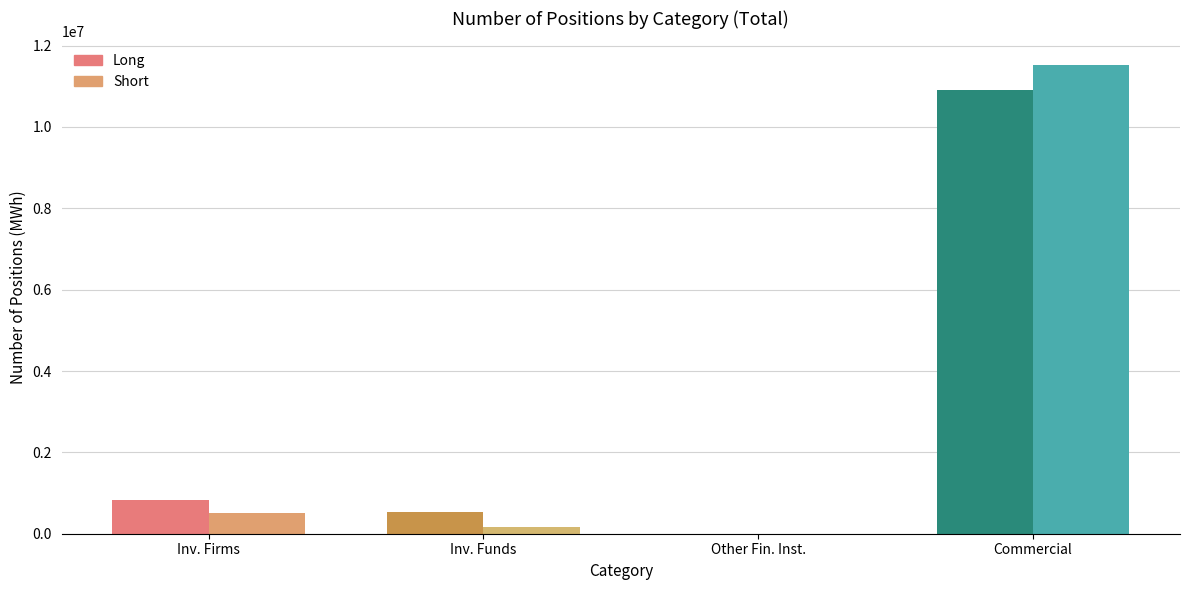

At which category does the chart reach its minimum across all series?

Other Financial Institutions